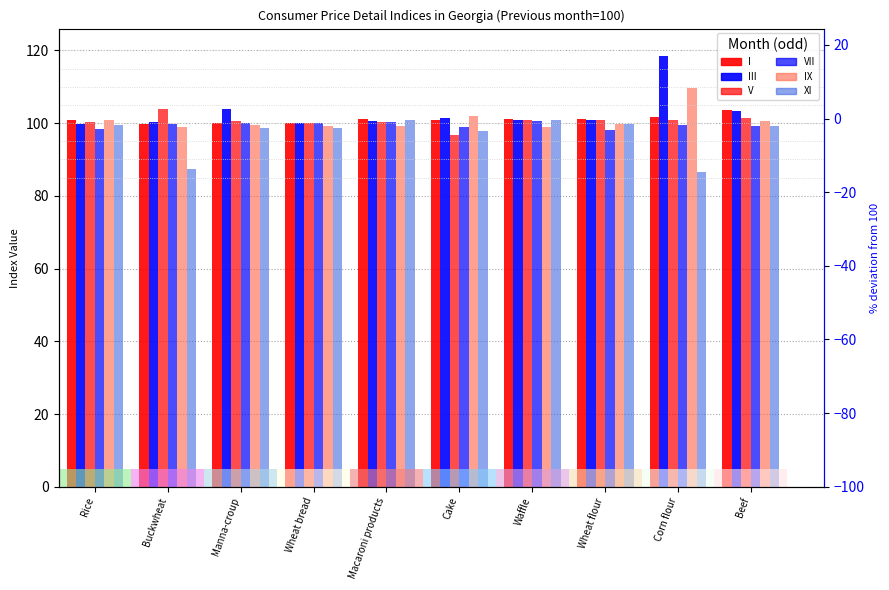

List the labels in order of V value, largest first.

Buckwheat, Beef, Waffle, Wheat flour, Corn flour, Manna-croup, Macaroni products, Rice, Wheat bread, Cake